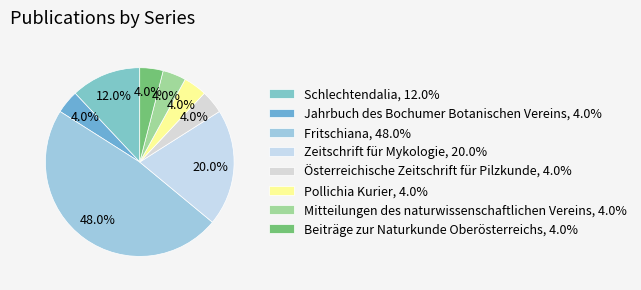

To the nearest percent, what portion does Fritschiana represent?

48%